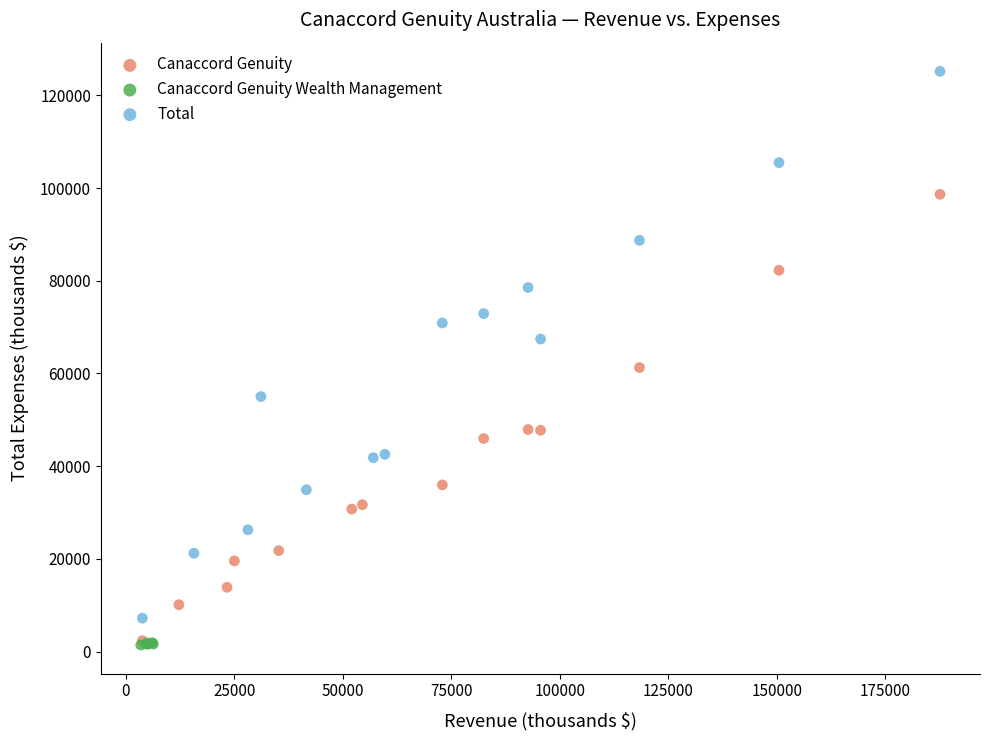

Which series contains the highest Y value?

Total